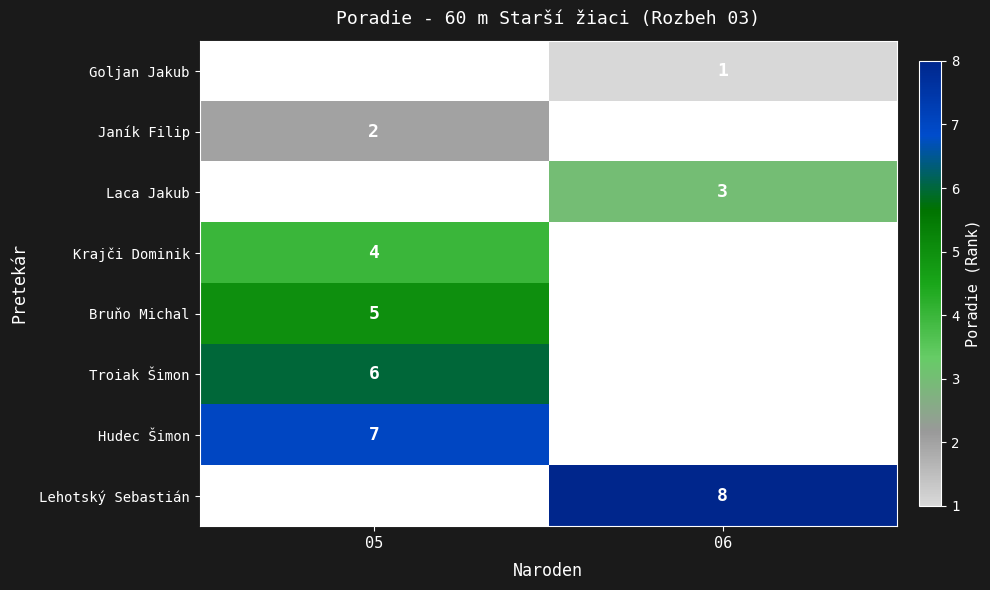

The value of Janík Filip at 05 is 3. True or false?

False